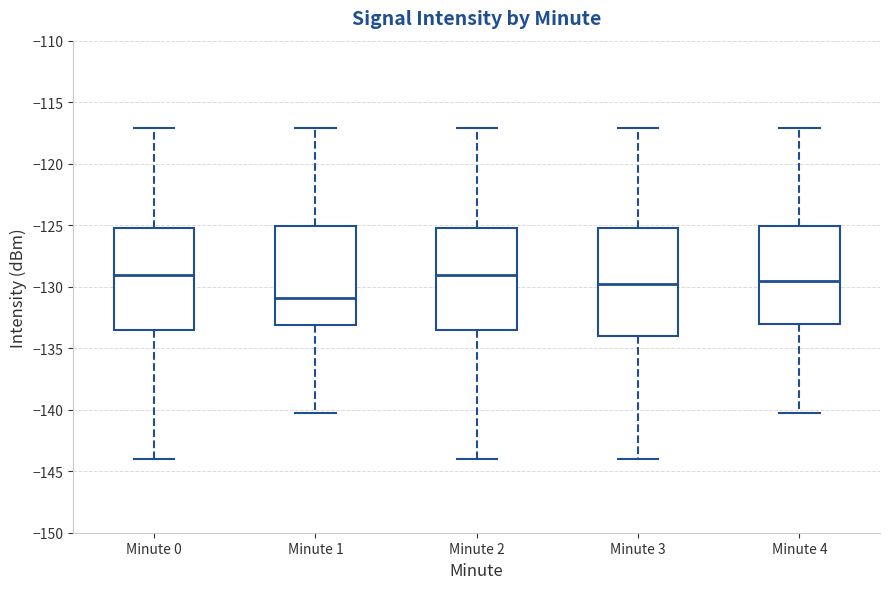

Reading left to right, read every box against the y-axis: the position of its median line, the range the box covers, and the ends of its whiskers. The values are not printed on the chart, so give them approximately, as read against the axis.

Minute 0: median -129.0, box -133.5 to -125.0, whiskers -144.0 to -117.0
Minute 1: median -131.0, box -133.0 to -125.0, whiskers -140.5 to -117.0
Minute 2: median -129.0, box -133.5 to -125.0, whiskers -144.0 to -117.0
Minute 3: median -130.0, box -134.0 to -125.0, whiskers -144.0 to -117.0
Minute 4: median -129.5, box -133.0 to -125.0, whiskers -140.5 to -117.0